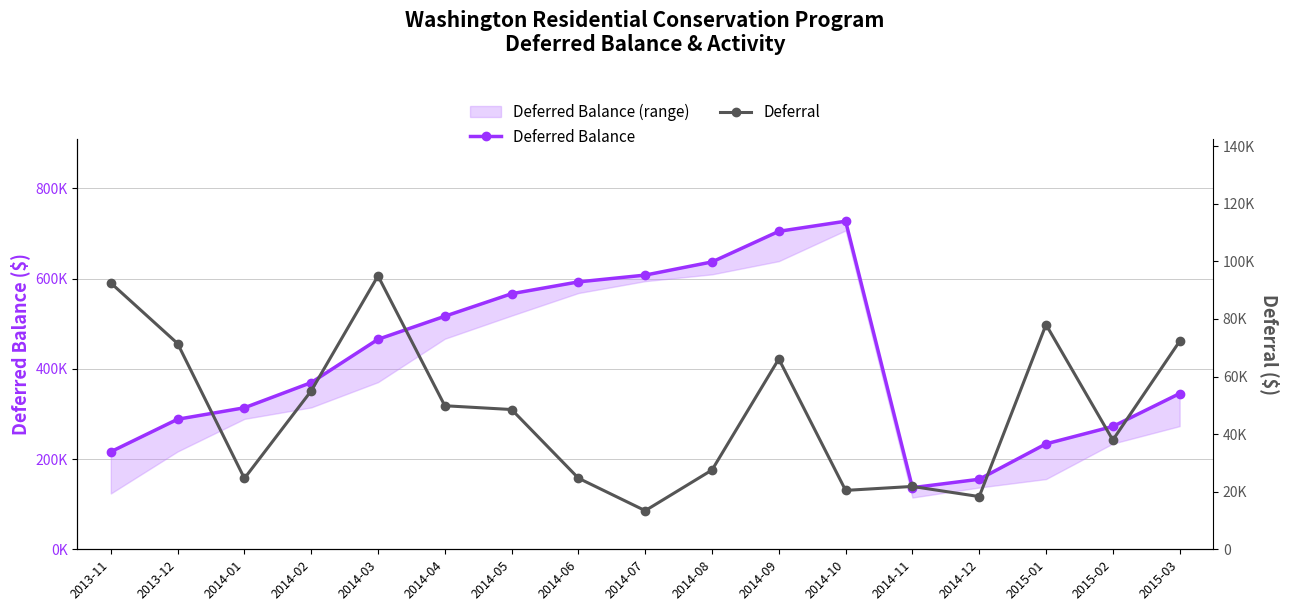

At which category is the sum across all series the highest?

2014-09